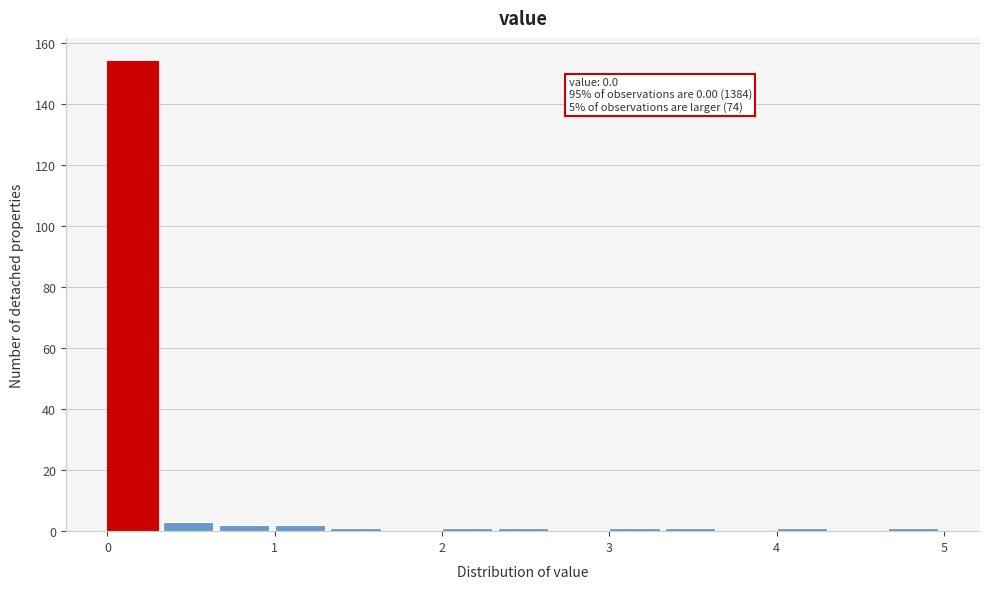

Around what value on the x-axis is the tallest bar? Give the approximate position of its centre, as read against the axis.

0.2